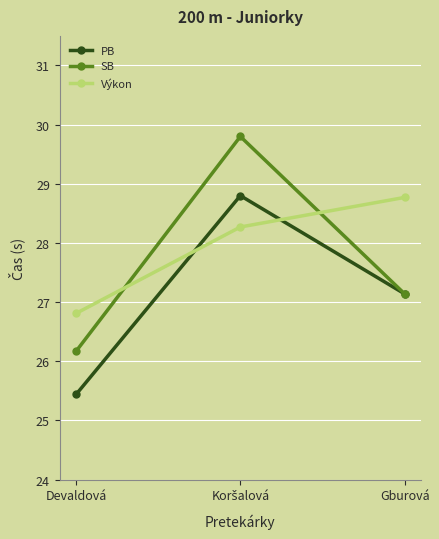

The value of PB at Gburová is 17.3. True or false?

False